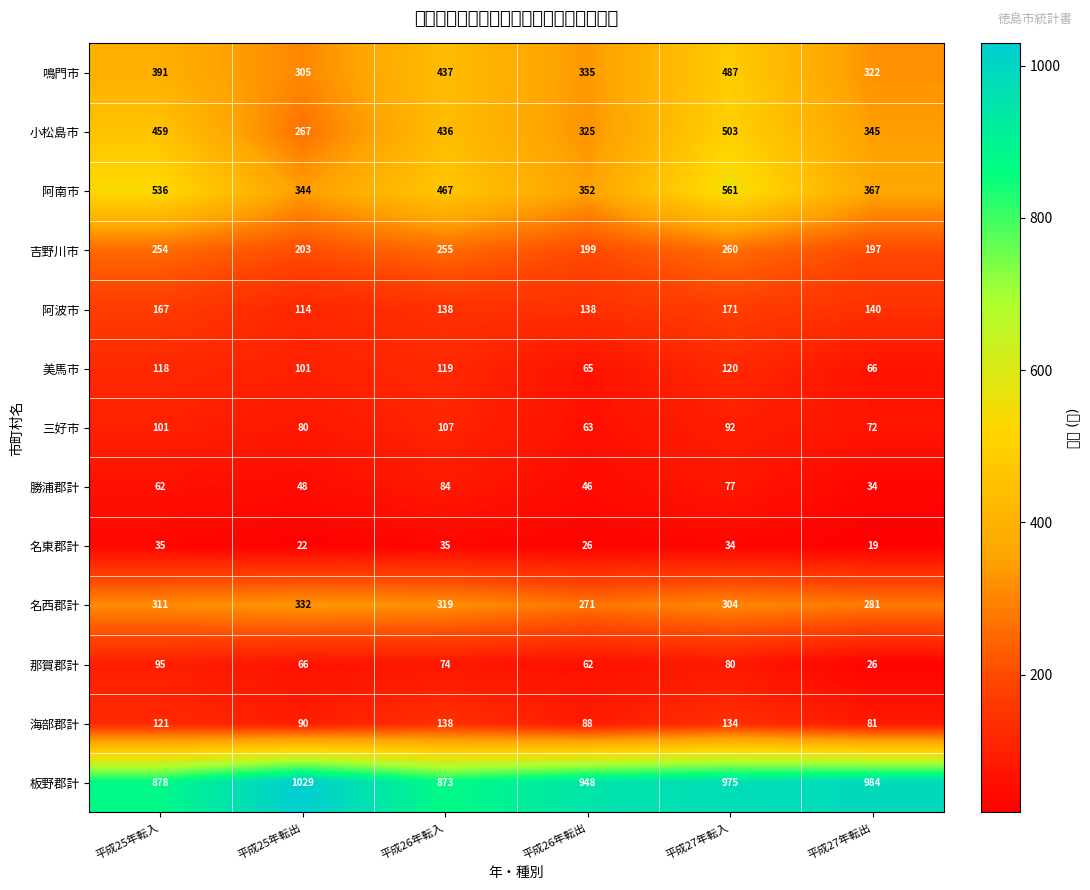

The value of 名西郡計 at 平成25年転出 is 332. True or false?

True